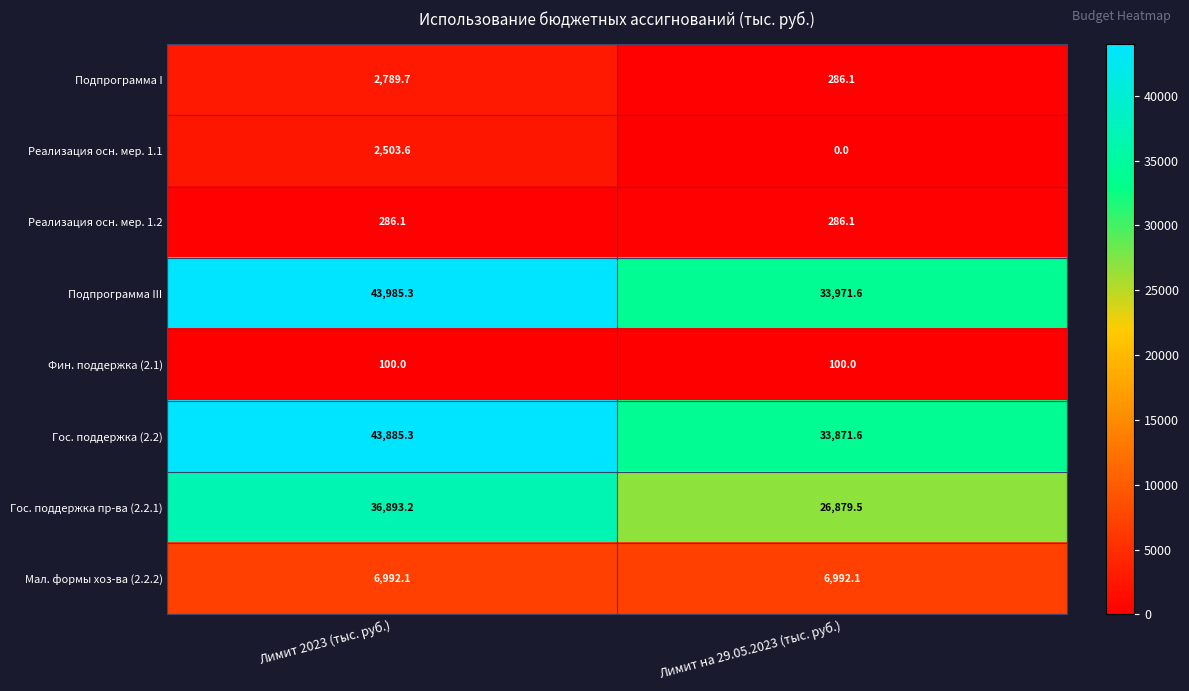

Rank the series by their maximum value, from highest to lowest.

Подпрограмма III, Гос. поддержка (2.2), Гос. поддержка пр-ва (2.2.1), Мал. формы хоз-ва (2.2.2), Подпрограмма I, Реализация осн. мер. 1.1, Реализация осн. мер. 1.2, Фин. поддержка (2.1)